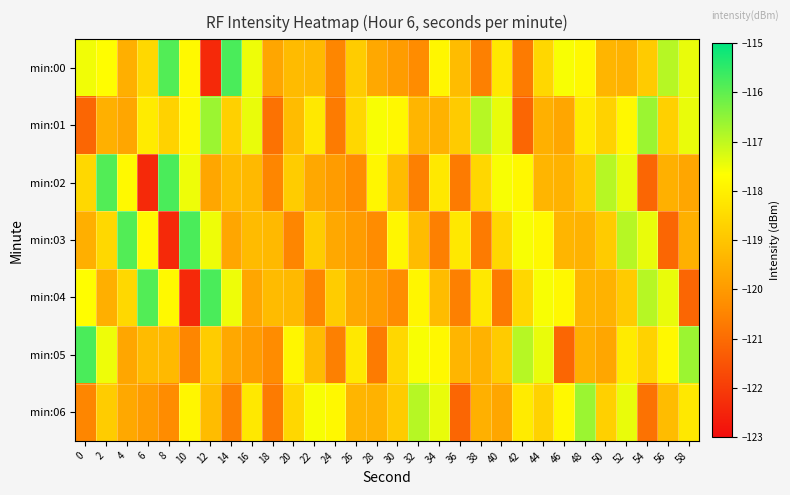

Rank the series at 26 from lowest to highest value.

min:02, min:03, min:04, min:06, min:00, min:01, min:05